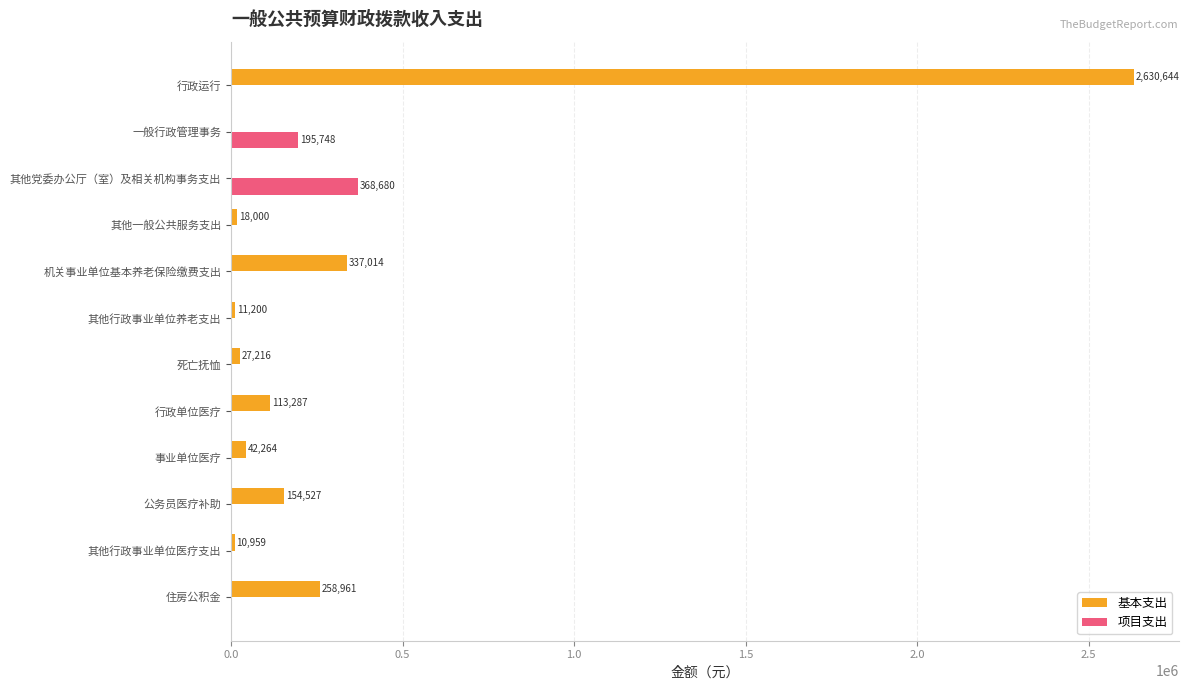

The value of 基本支出 at 一般行政管理事务 is -1272986.4. True or false?

False